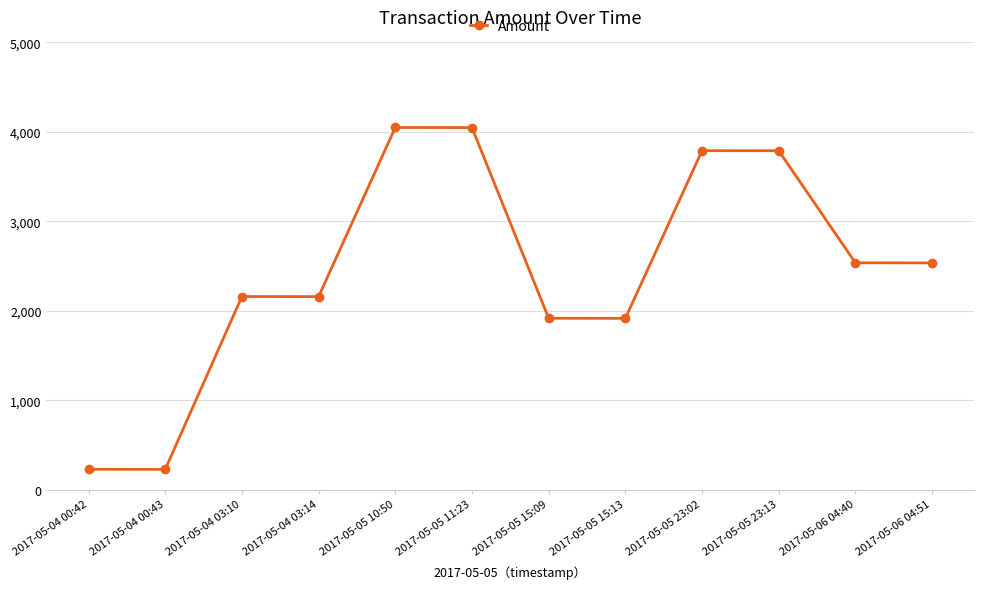

How many data points are less than 2534?

6